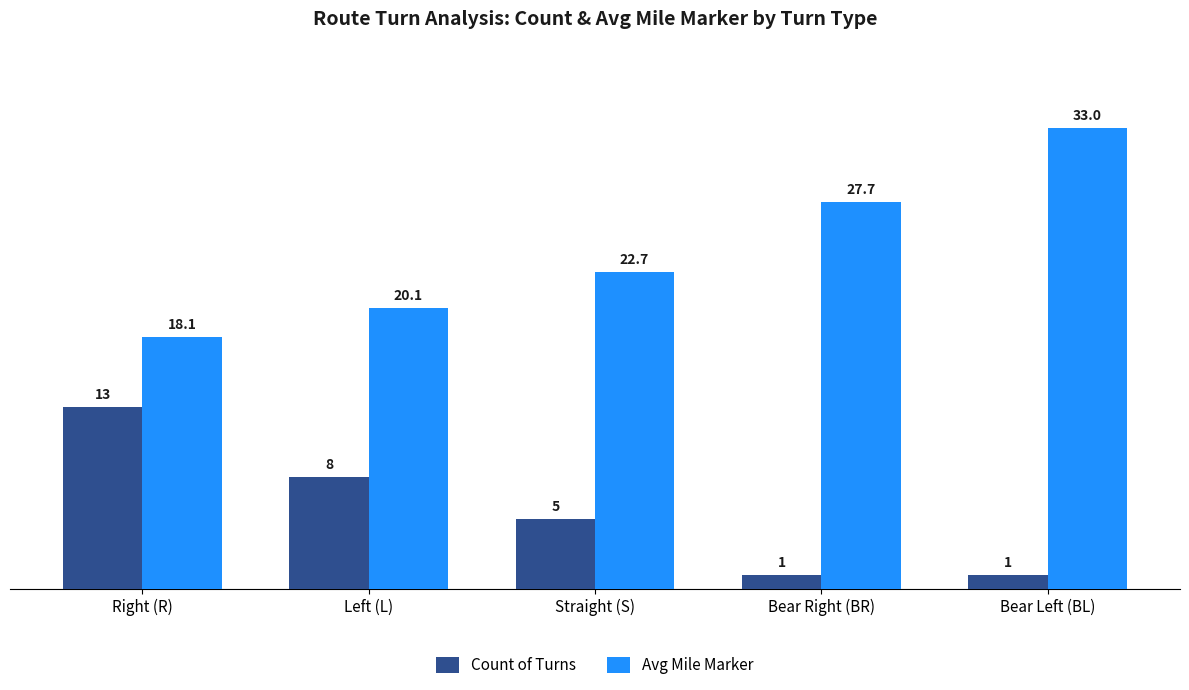

What is the total value across all series at Straight (S)?

27.7